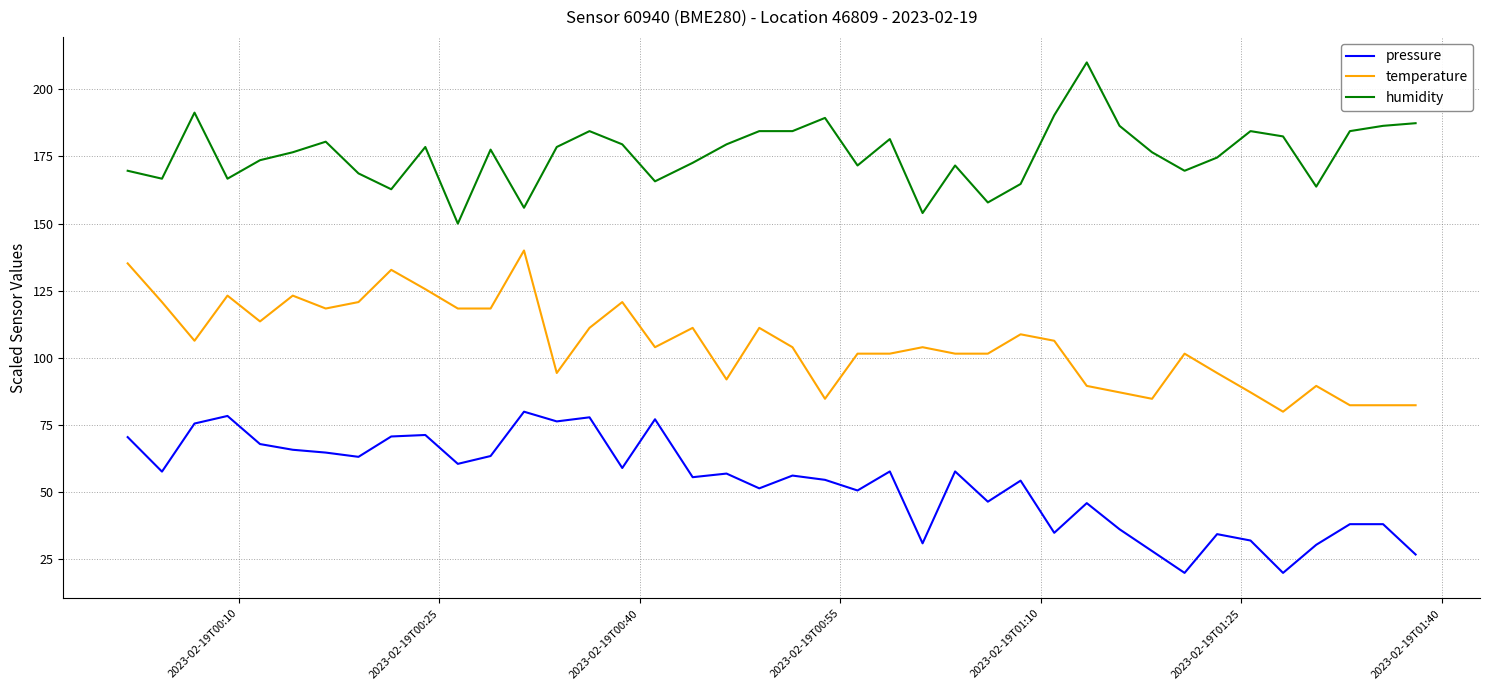

How many lines are shown in the chart?

3